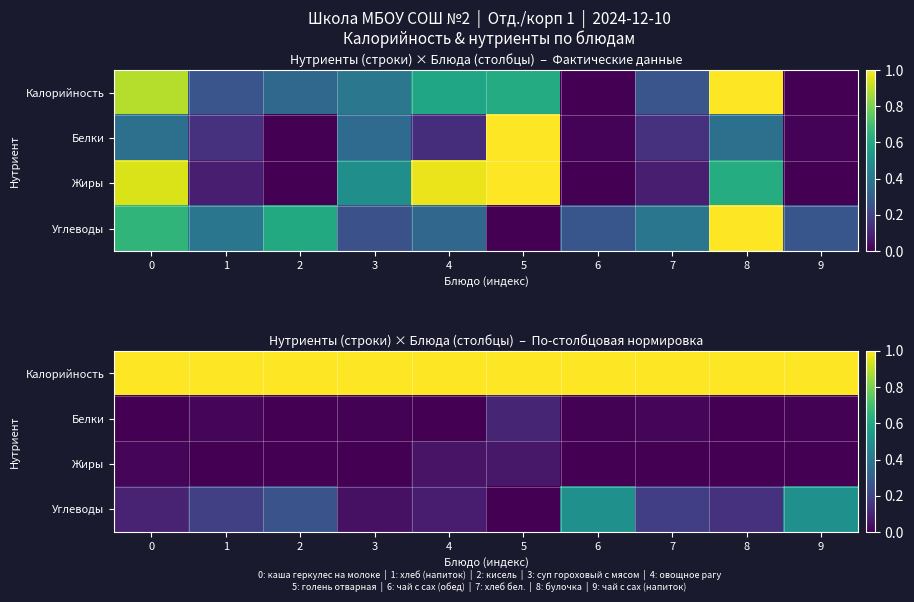

What is the maximum value for Углеводы?

0.5